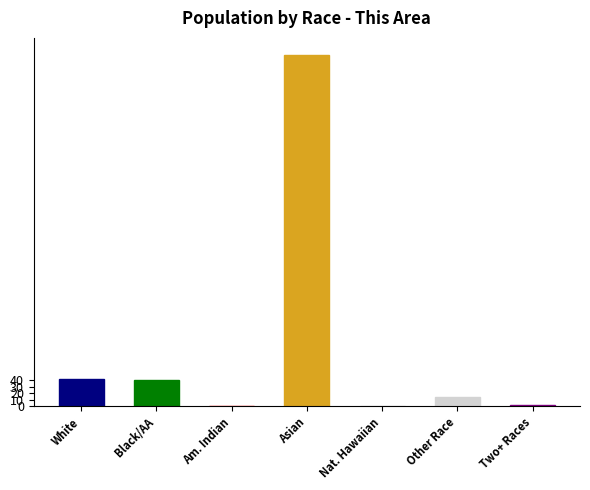

At which category does the chart reach its peak across all series?

Asian